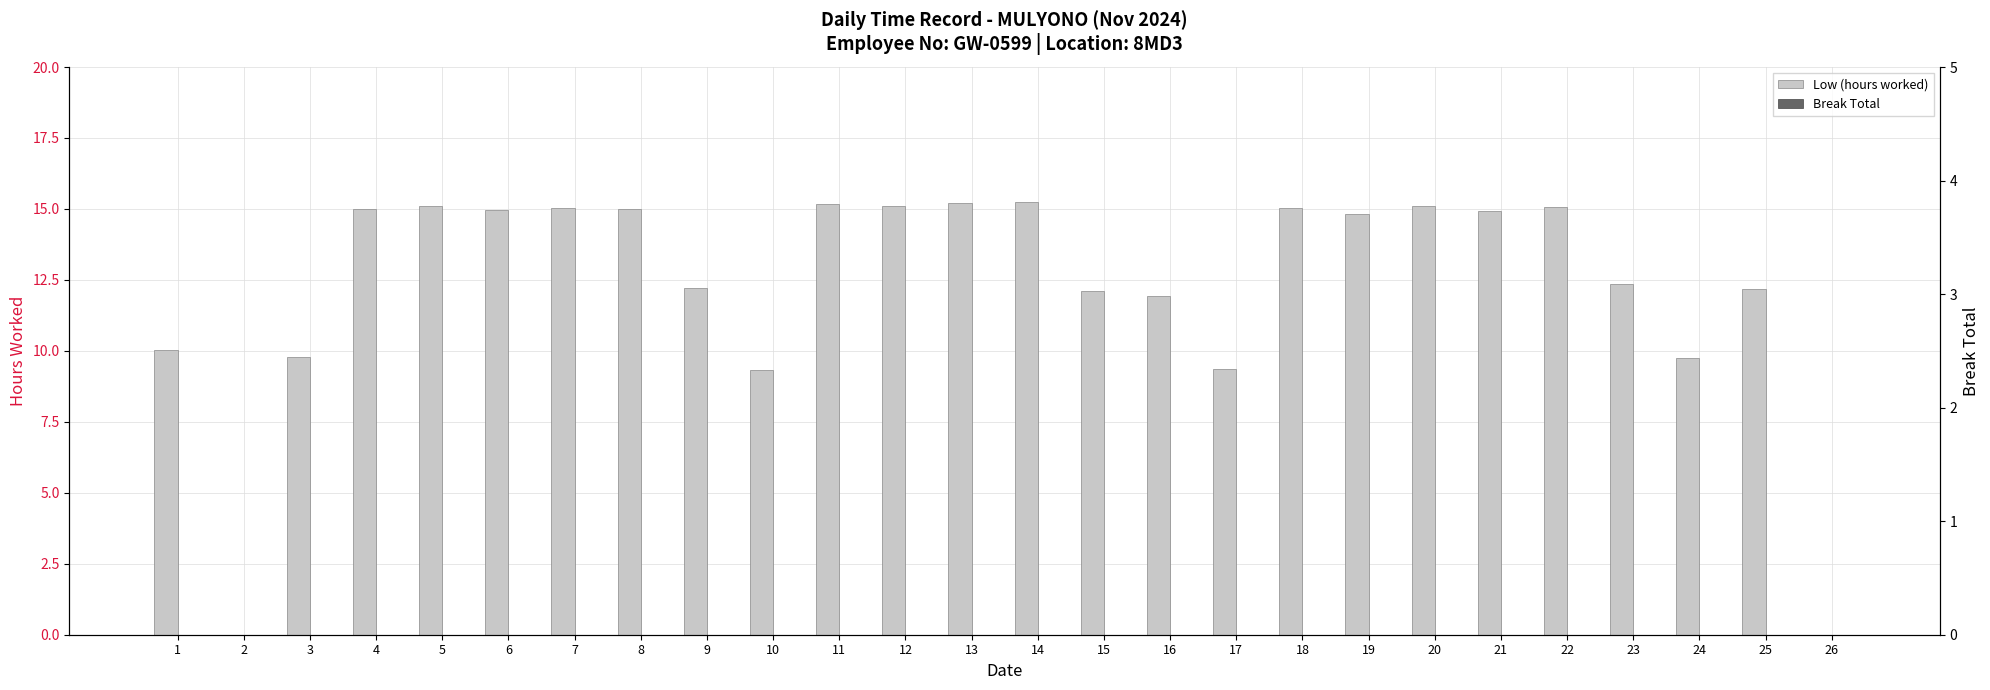

Reading right to left, transcribe all the data shown in this chart.

Low (hours worked): 26=0.0	25=12.2	24=9.8	23=12.3	22=15.1	21=14.9	20=15.1	19=14.8	18=15.0	17=9.4	16=11.9	15=12.1	14=15.2	13=15.2	12=15.1	11=15.2	10=9.3	9=12.2	8=15.0	7=15.1	6=14.9	5=15.1	4=15.0	3=9.8	2=0.0	1=10.0
Break Total: 26=0.0	25=0.0	24=0.0	23=0.0	22=0.0	21=0.0	20=0.0	19=0.0	18=0.0	17=0.0	16=0.0	15=0.0	14=0.0	13=0.0	12=0.0	11=0.0	10=0.0	9=0.0	8=0.0	7=0.0	6=0.0	5=0.0	4=0.0	3=0.0	2=0.0	1=0.0